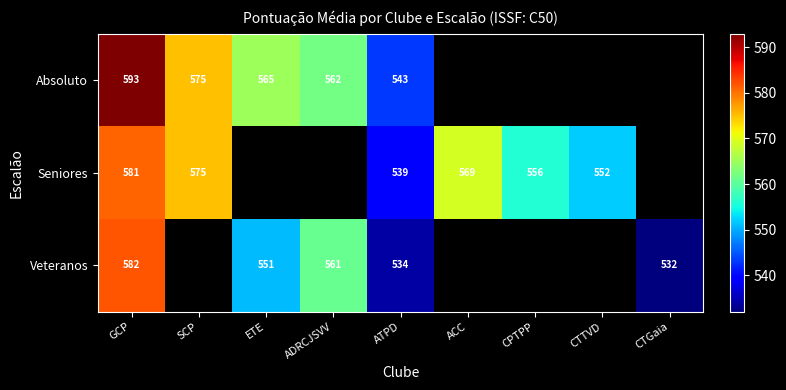

What is the total value across all series at ATPD?

1616